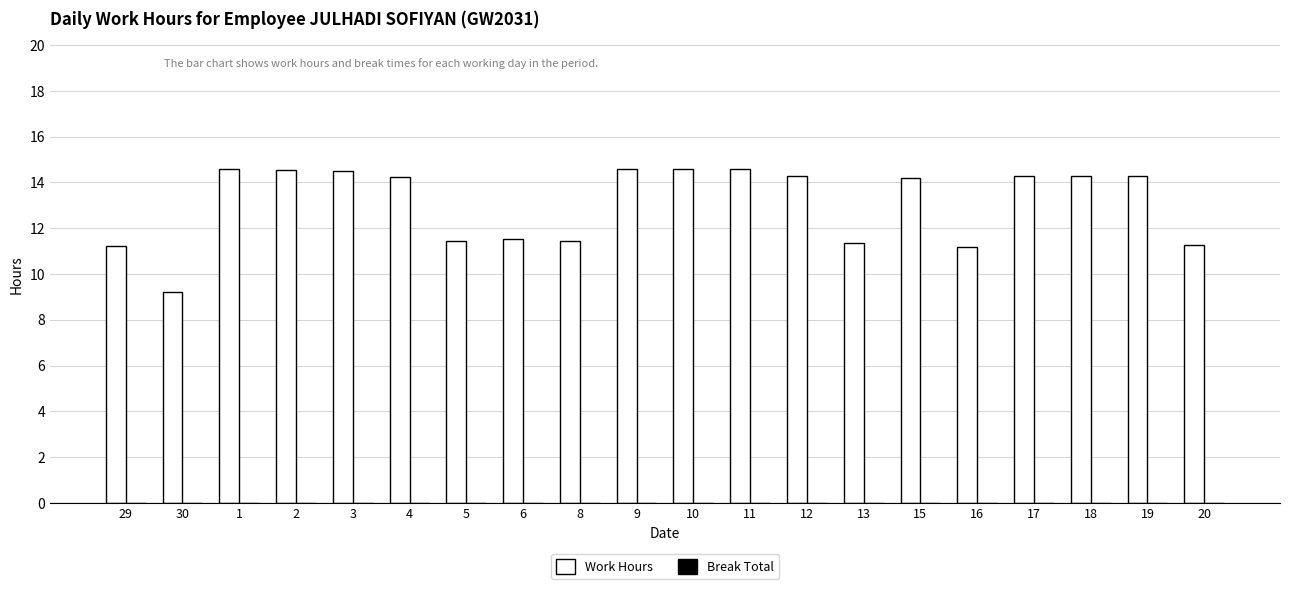

What is the minimum value shown in the chart?

9.2